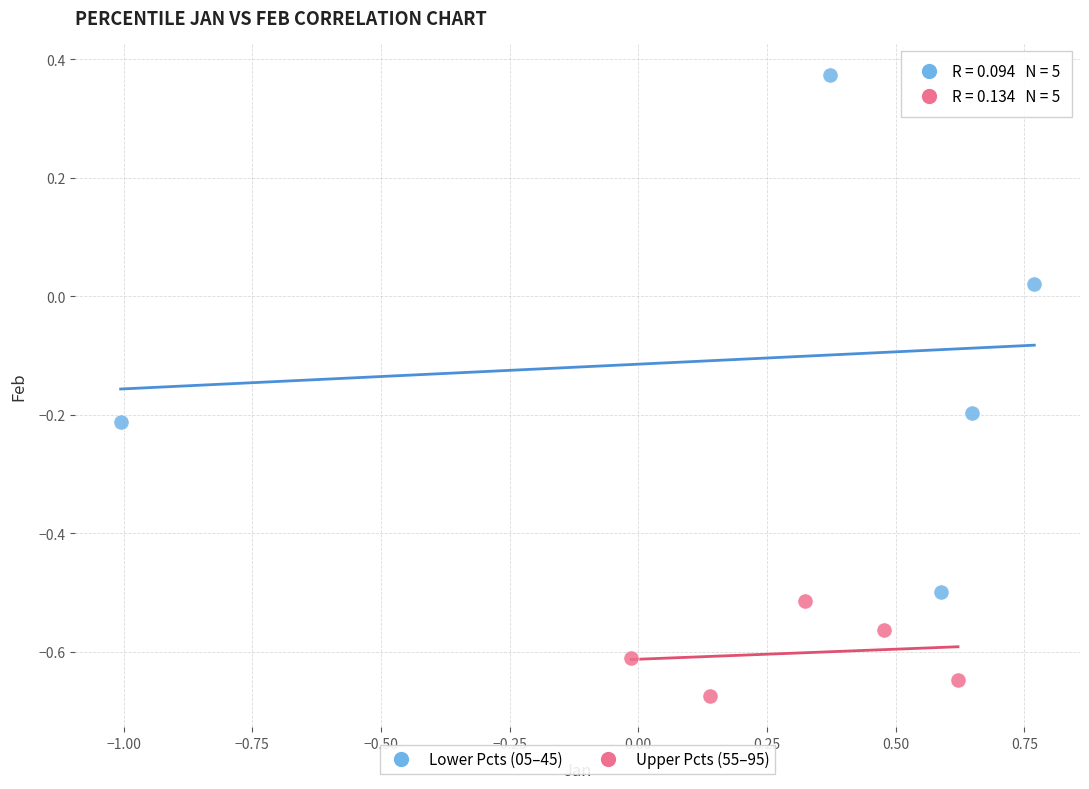

Which series has the widest spread of Y values?

Lower Pcts (05–45)